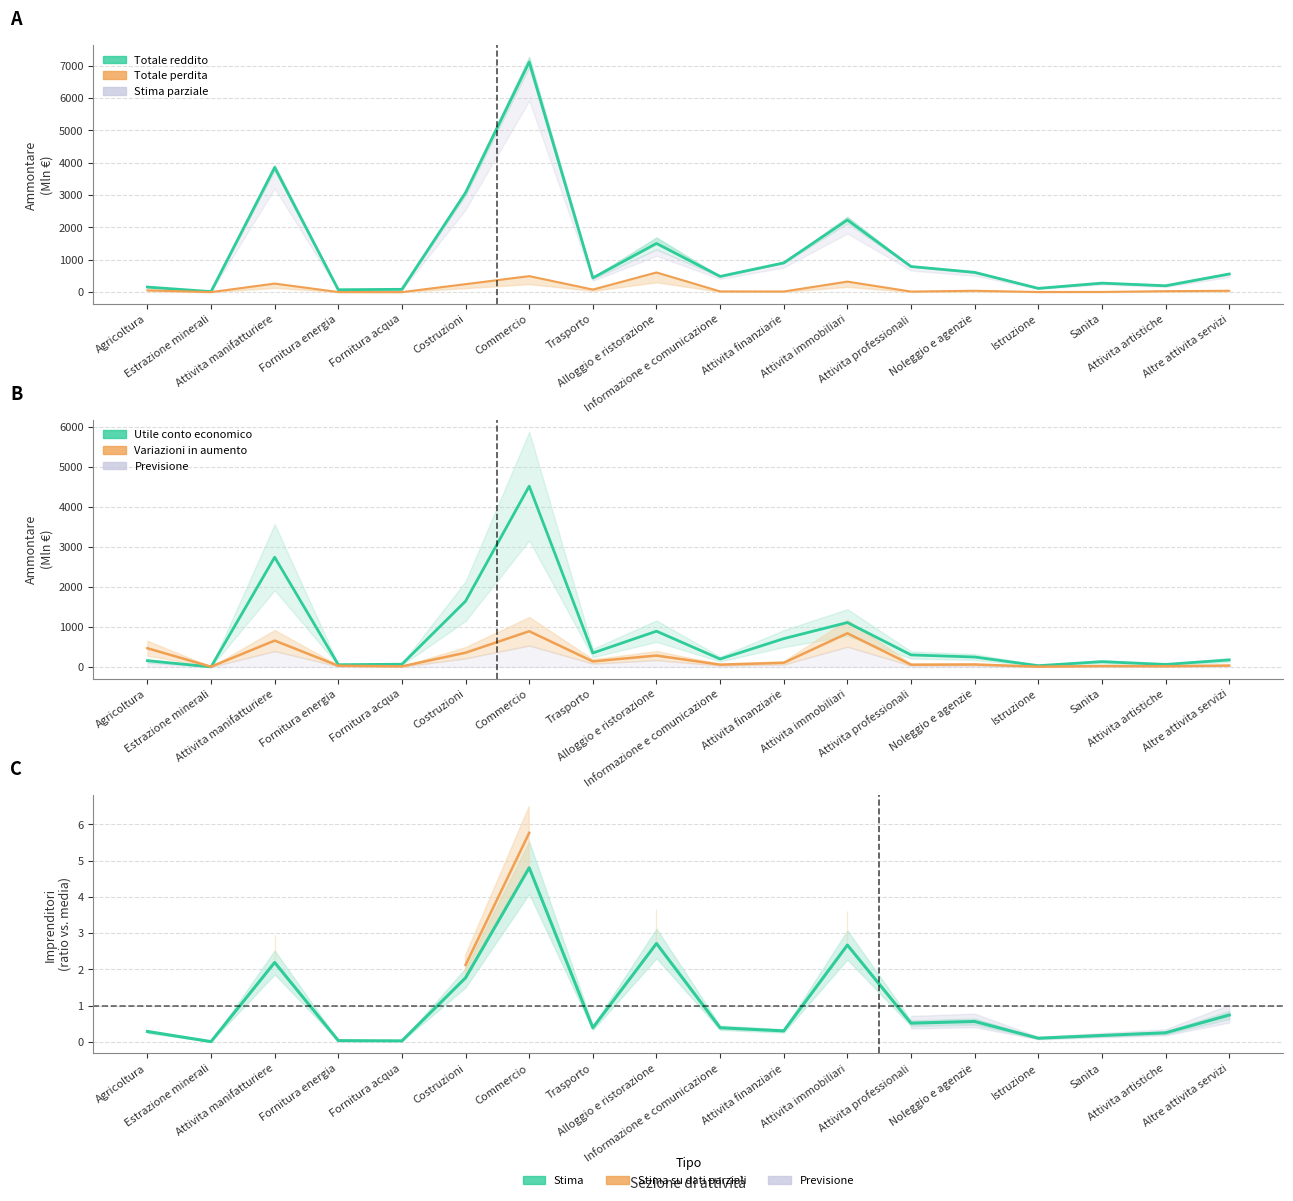

True or false: Stima parziale and Totale perdita dichiarata intersect in this chart.

False